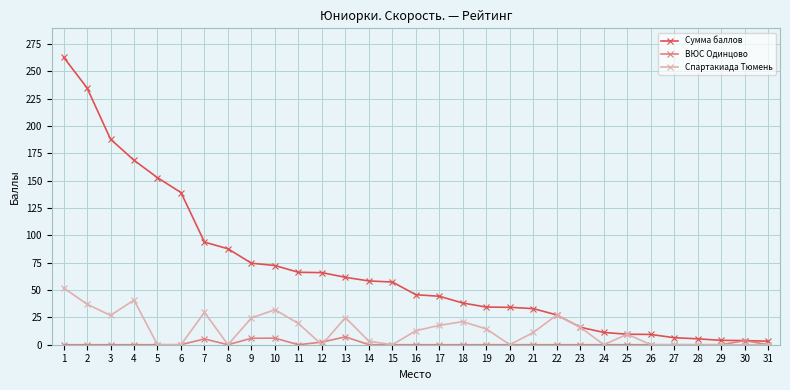

Which series has the widest spread of values?

Сумма баллов